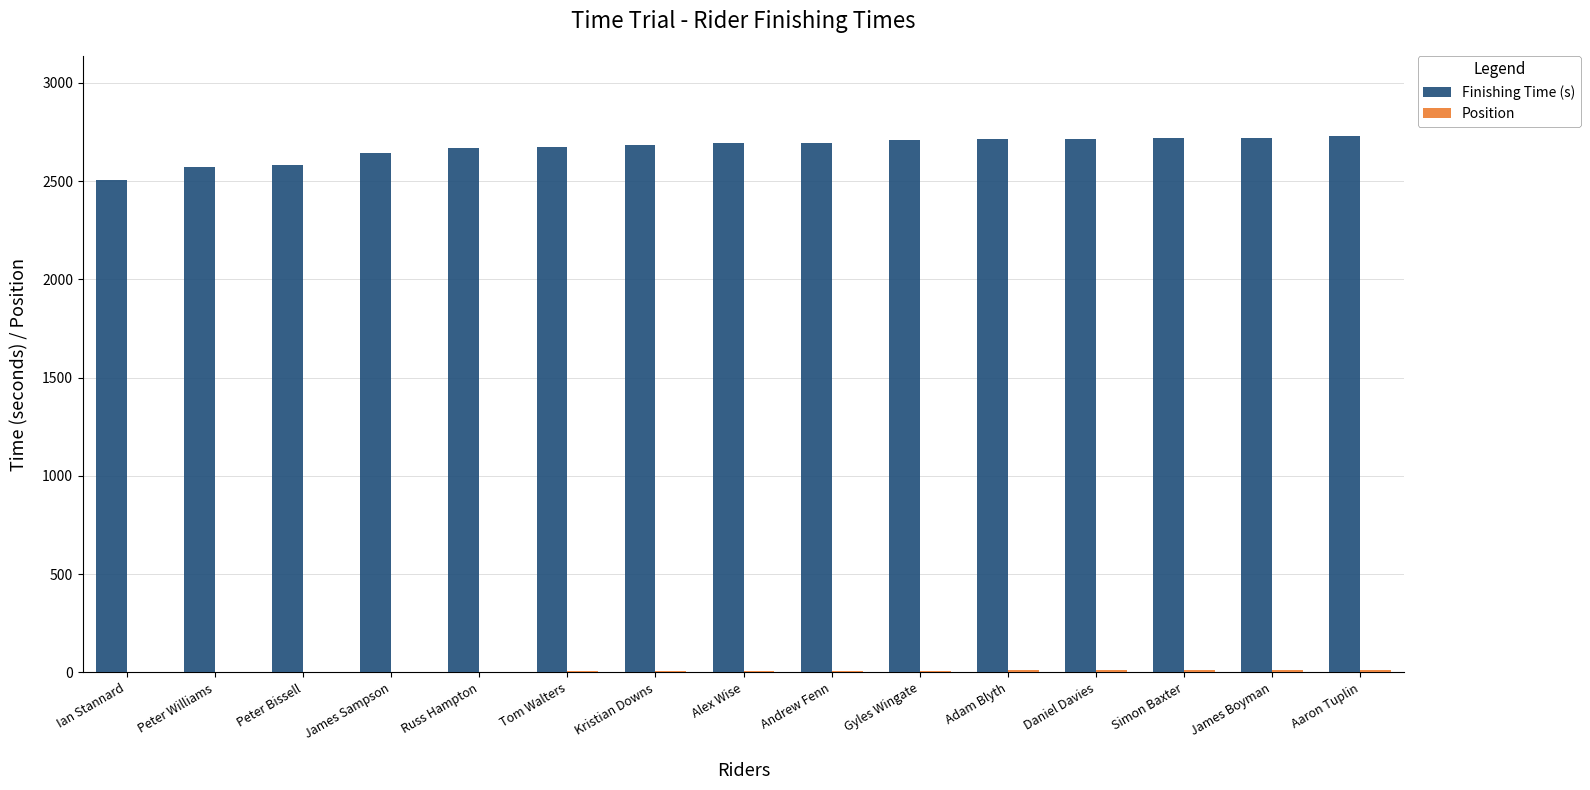

What is the total value across all series at Gyles Wingate?

2720